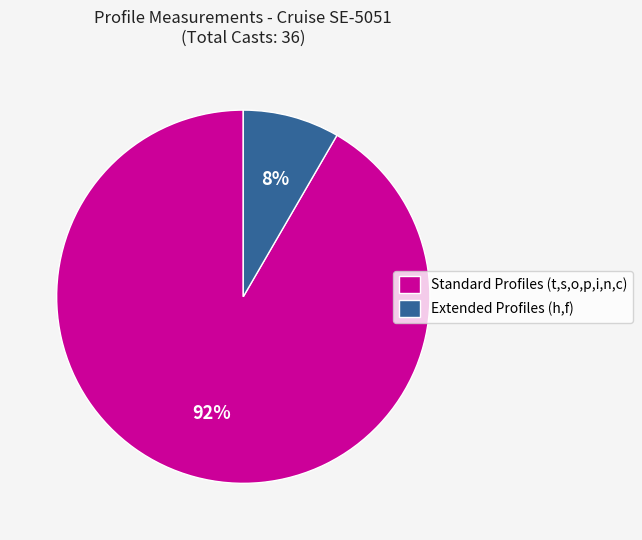

Is the sum of Extended Profiles (h,f) and Standard Profiles (t,s,o,p,i,n,c) greater than half?

Yes